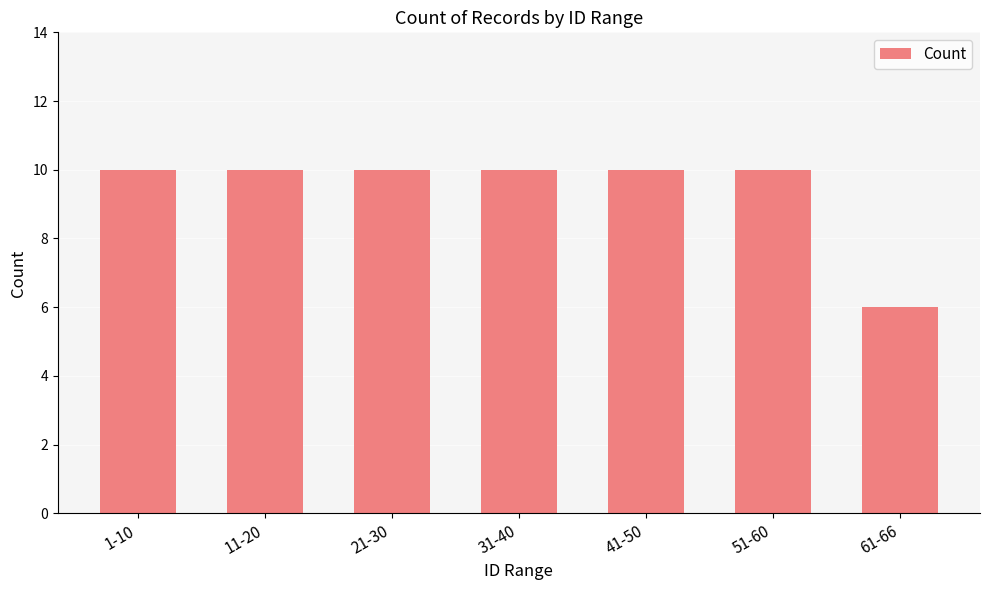

Reading right to left, transcribe all the data shown in this chart.

6	10	10	10	10	10	10